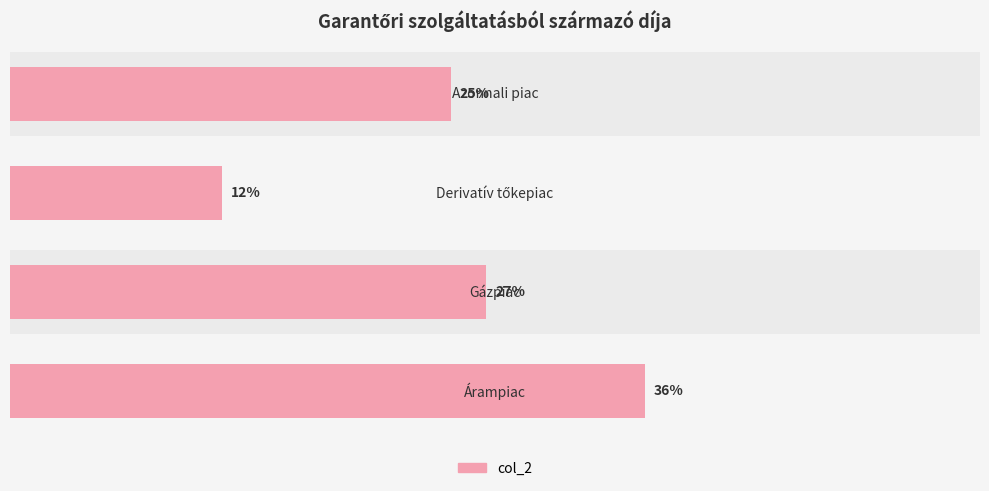

True or false: the data shows 0.1 at 0.0.

False